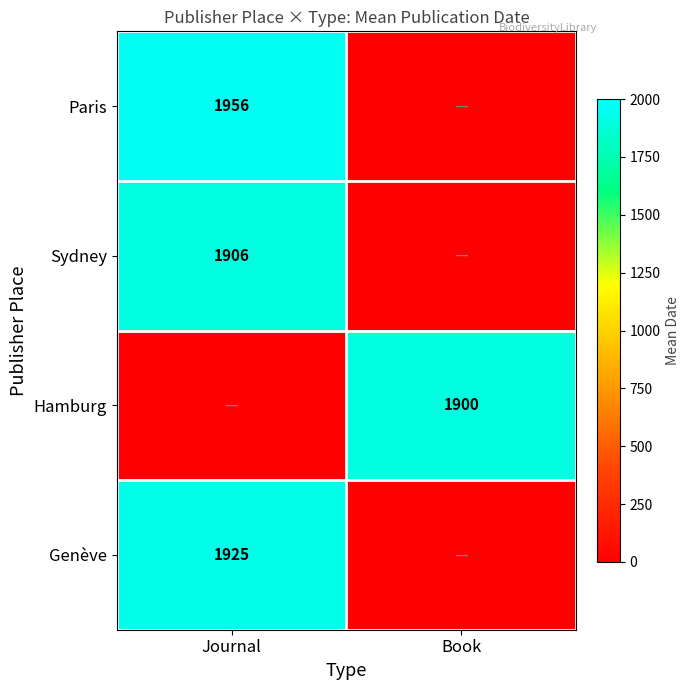

What is the greatest value displayed?

1956.5